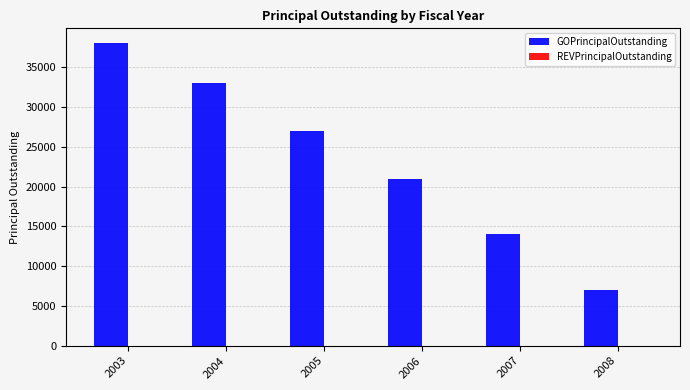

Which label corresponds to the smallest value in the chart?

2008